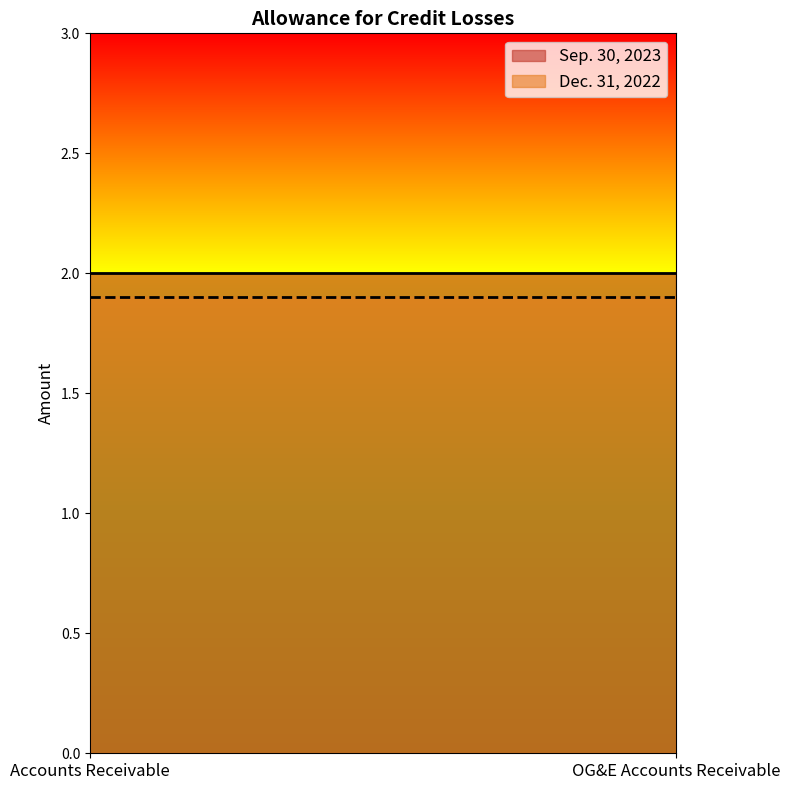

The Dec. 31, 2022 series shows 1.9 at Accounts Receivable. True or false?

True